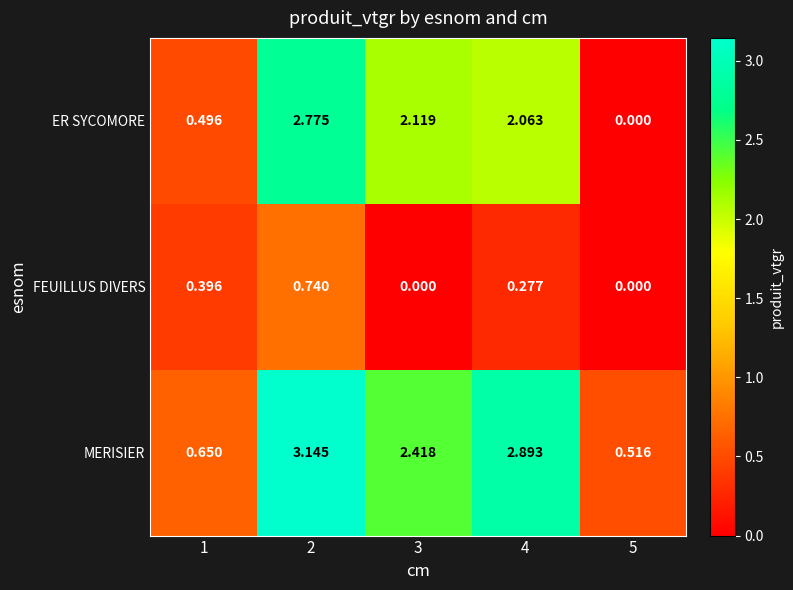

Between 3 and 5, which series saw the biggest shift?

ER SYCOMORE